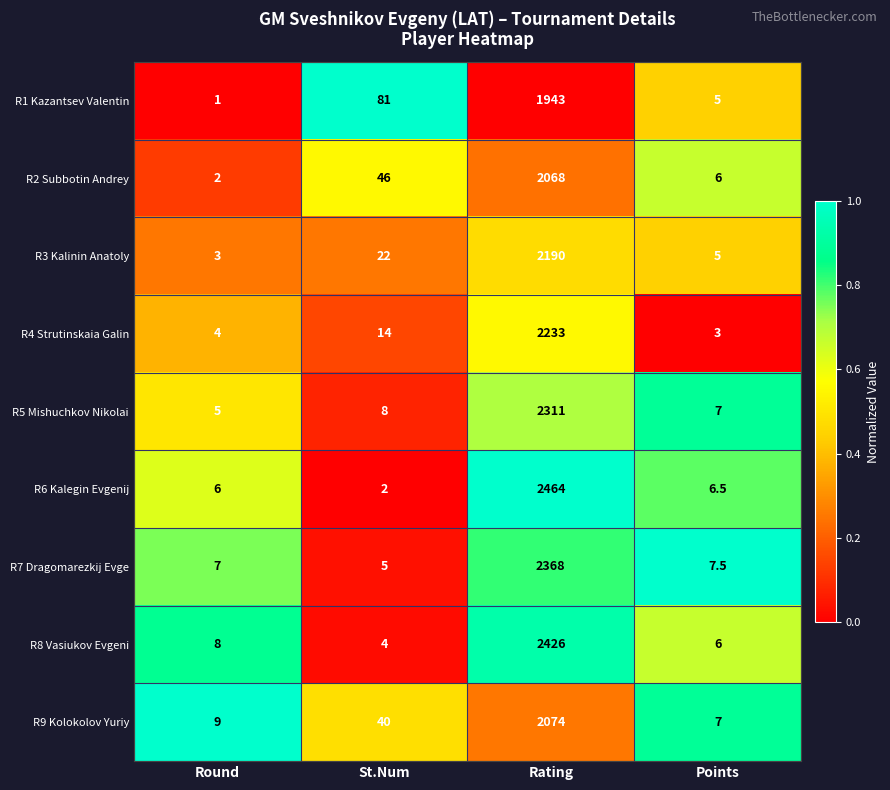

What is the sum of the R4 Strutinskaia Galin values at Points and Rating?

2236.0